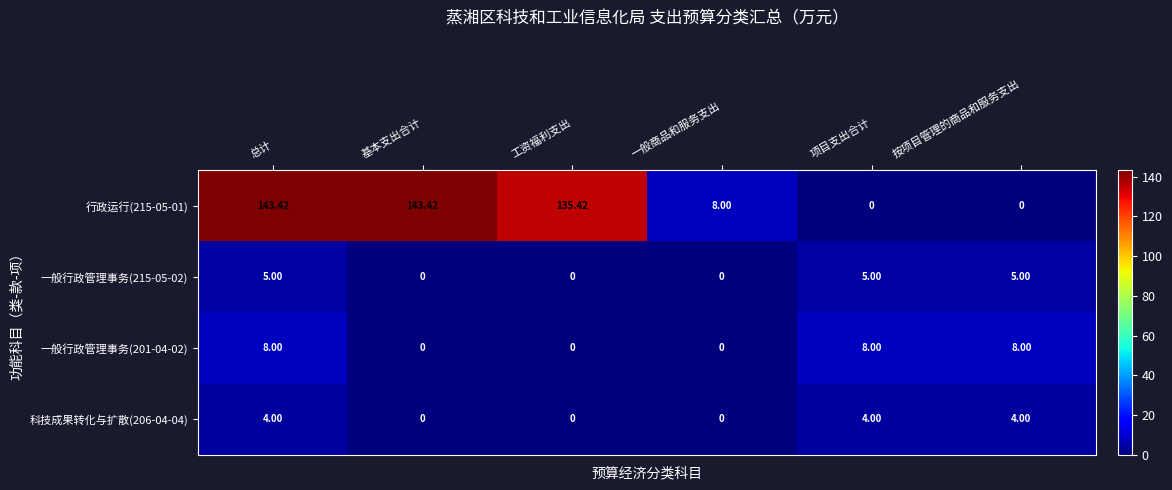

Which series has the largest total across all categories?

行政运行(215-05-01)